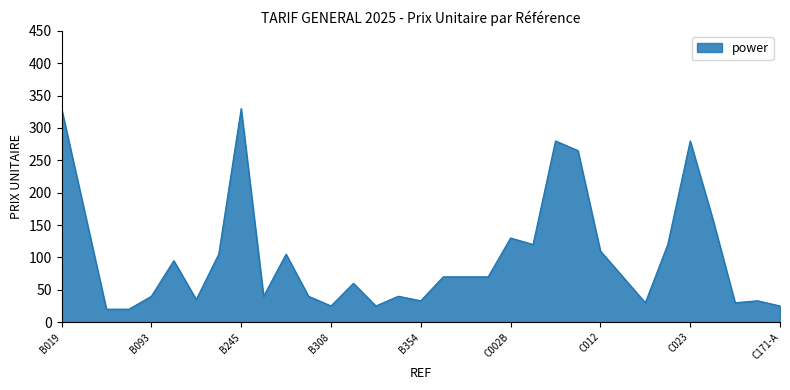

What is the minimum value shown in the chart?

20